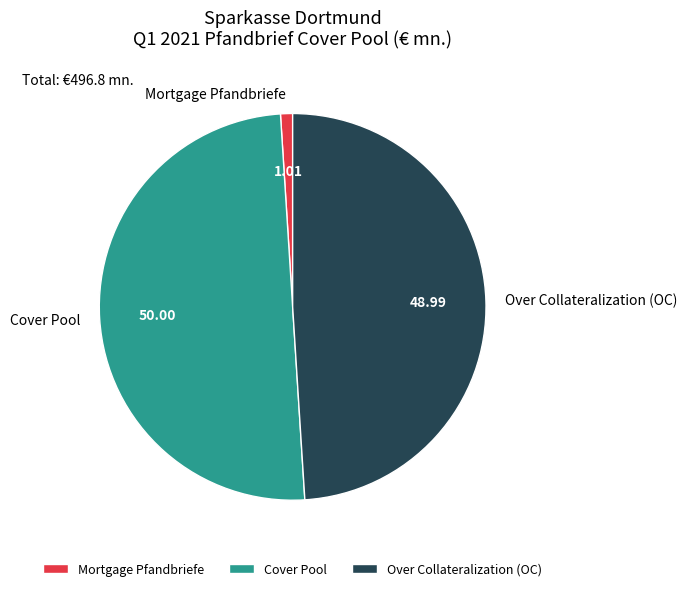

How many segments does this pie chart have?

3